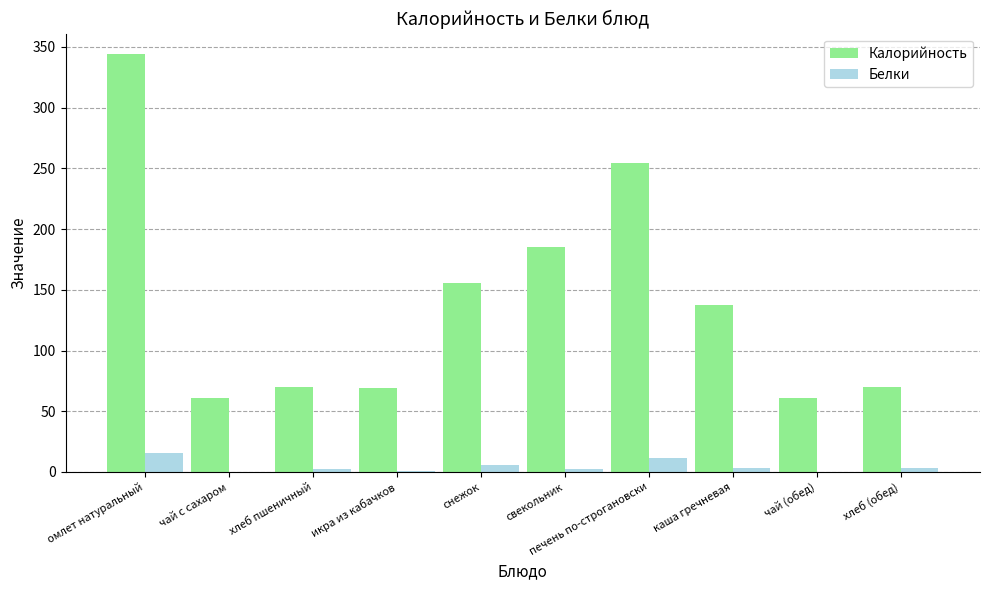

What is the maximum value for Белки?

15.9